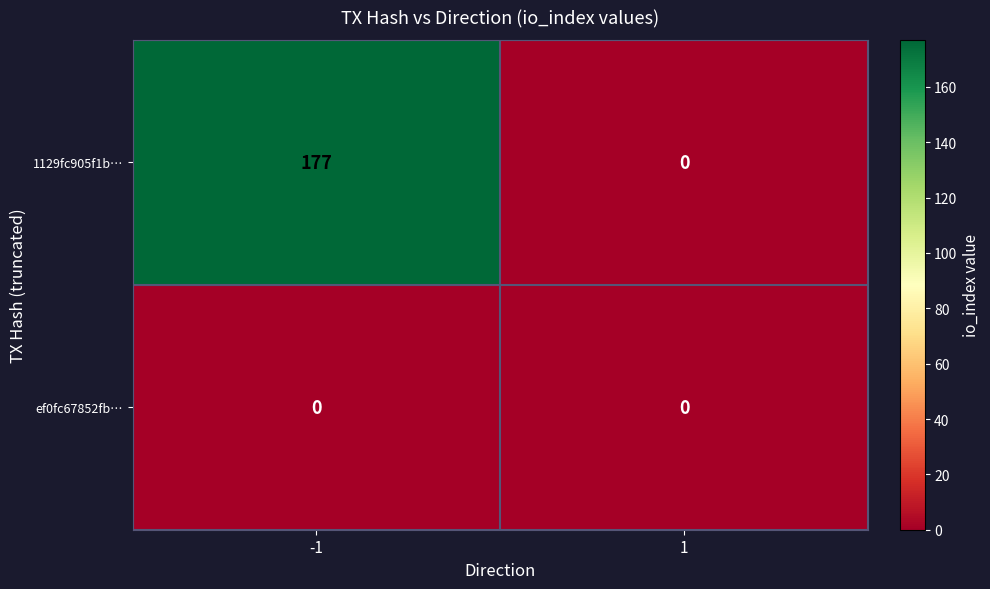

What is the maximum value shown in the chart?

177